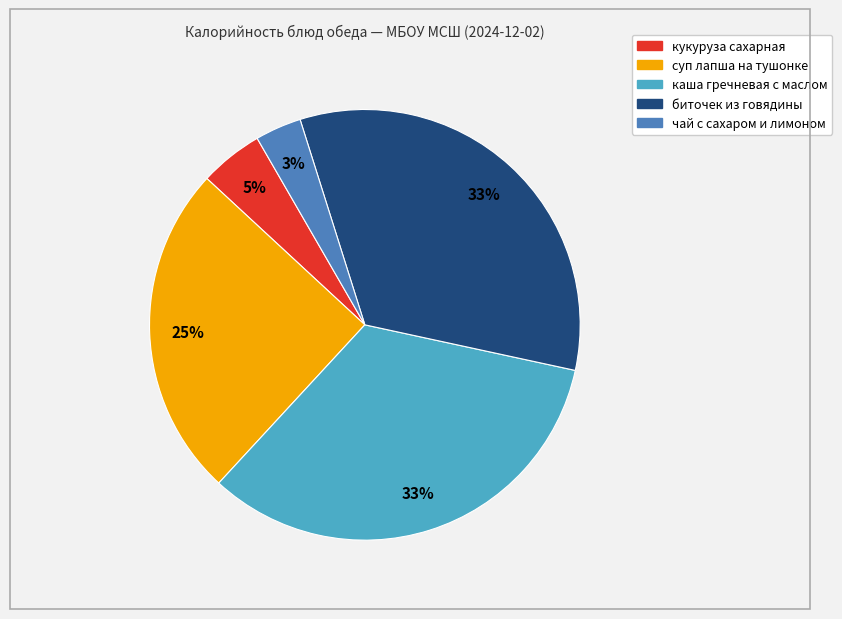

Which slice is the smallest?

чай с сахаром и лимоном